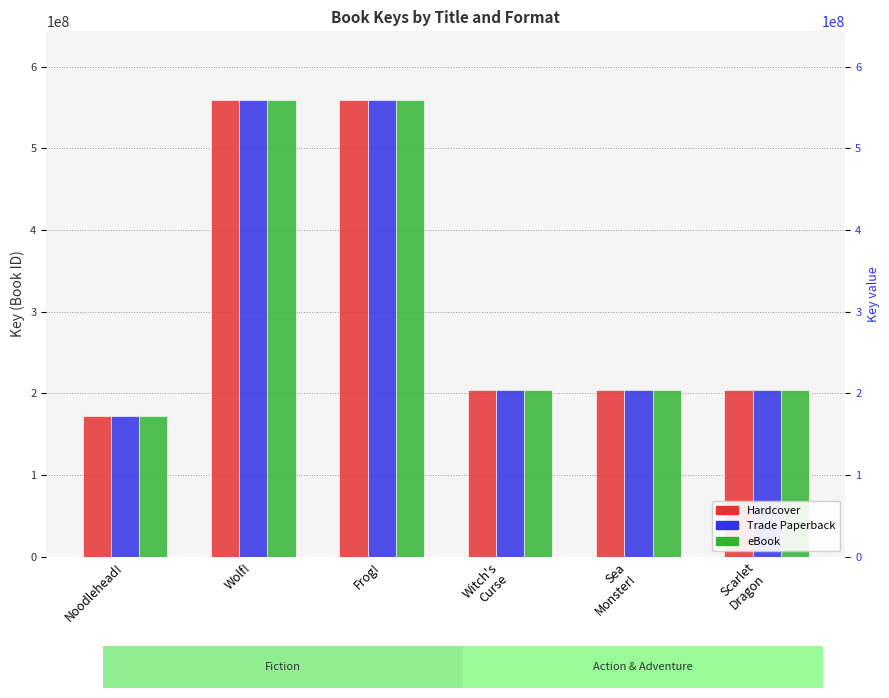

How many data points does each series have?

6